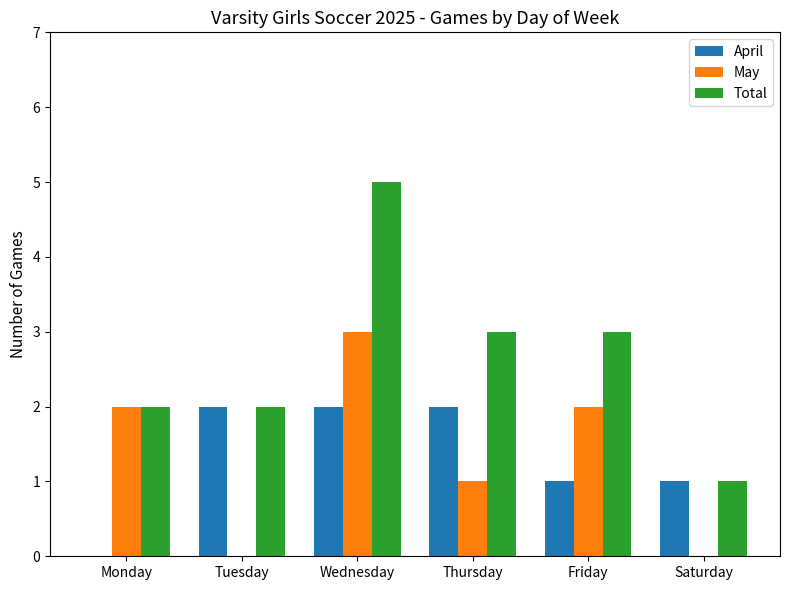

What is the spread (max minus min) of values at Friday?

2